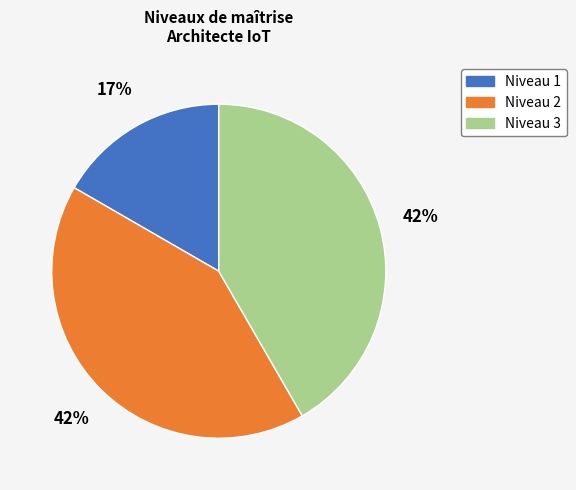

Does any single category account for the majority?

No